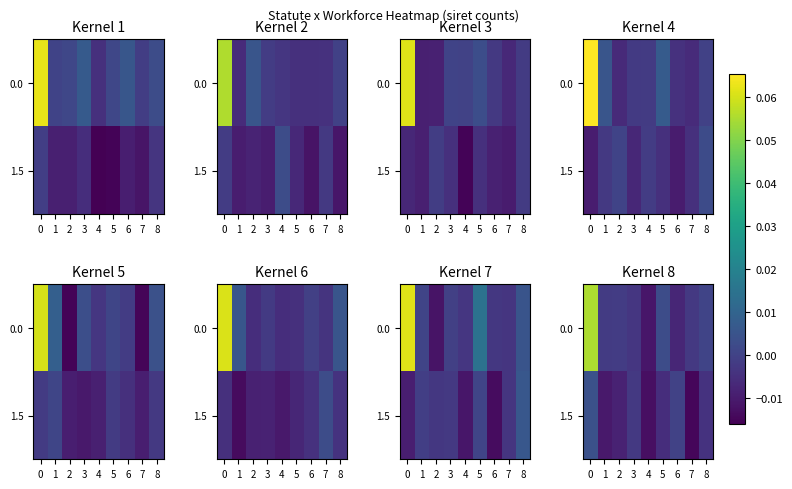

At which label is 0.0 closest to 0?

8